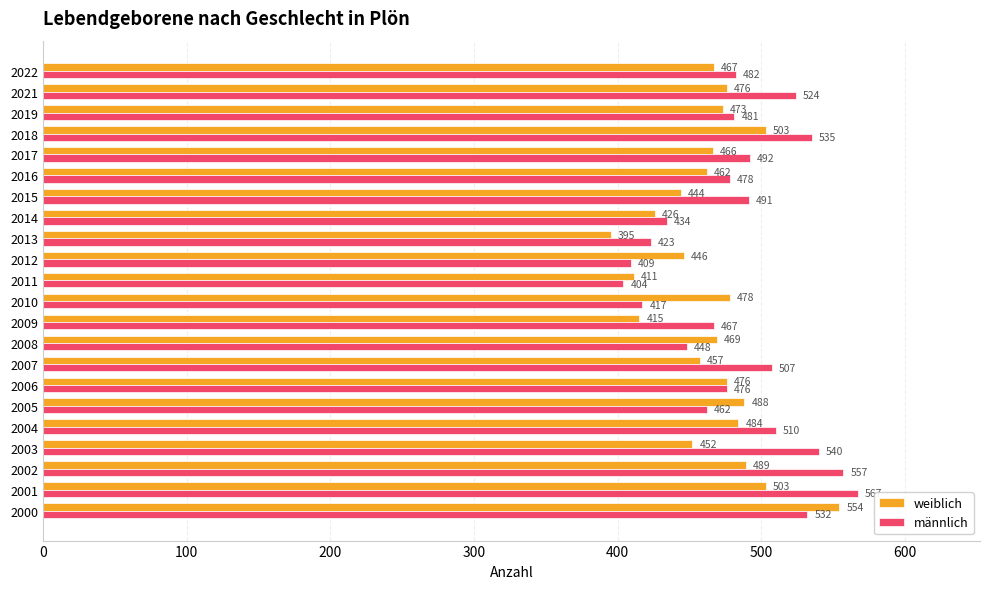

At which category is the sum across all series the highest?

2000